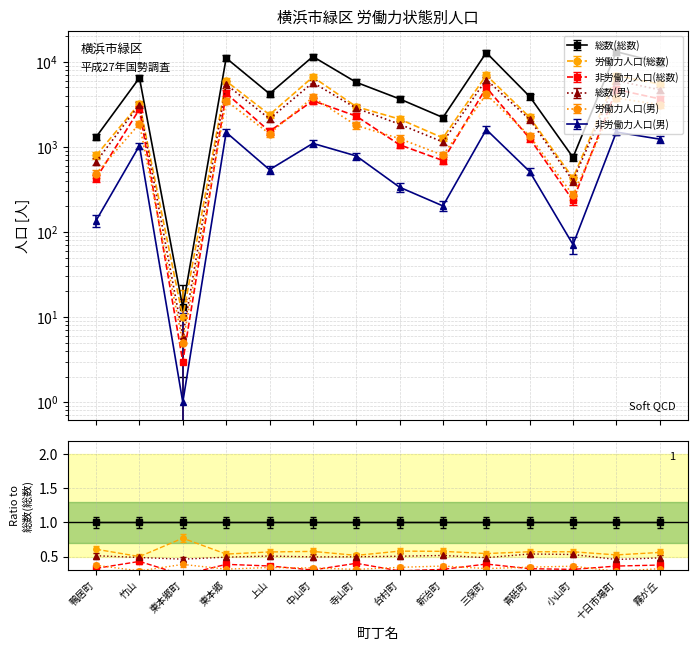

Between 台村町 and 三保町, which is larger?

三保町